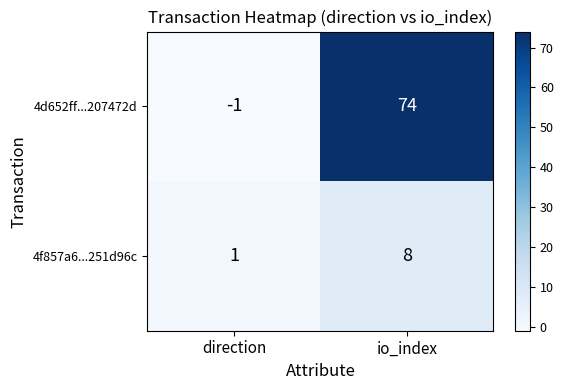

Is it true that 4d652ff...207472d equals -2 at direction?

False